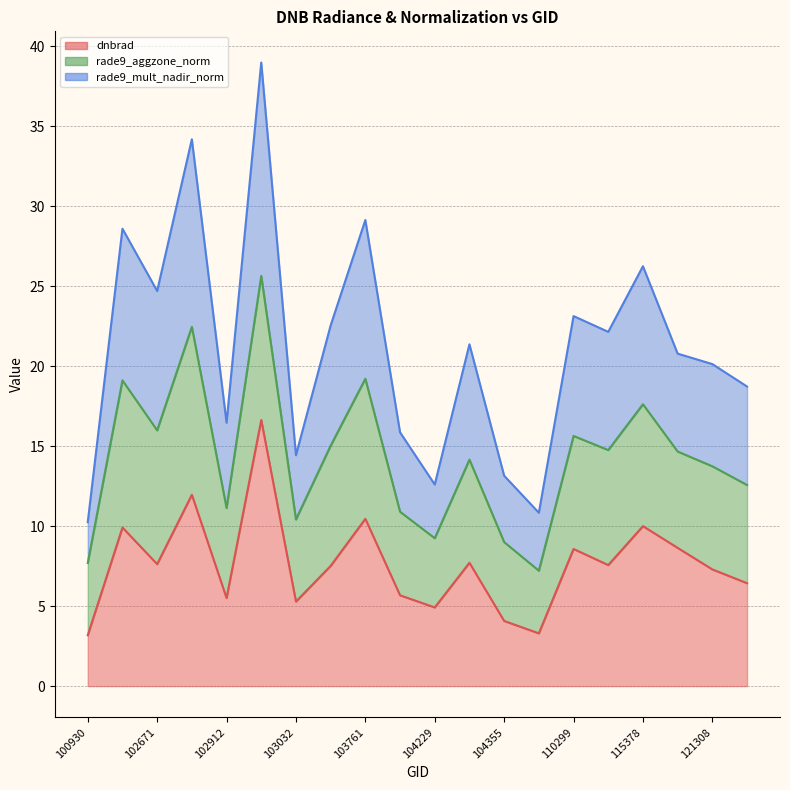

Count the number of categories in the chart.

20